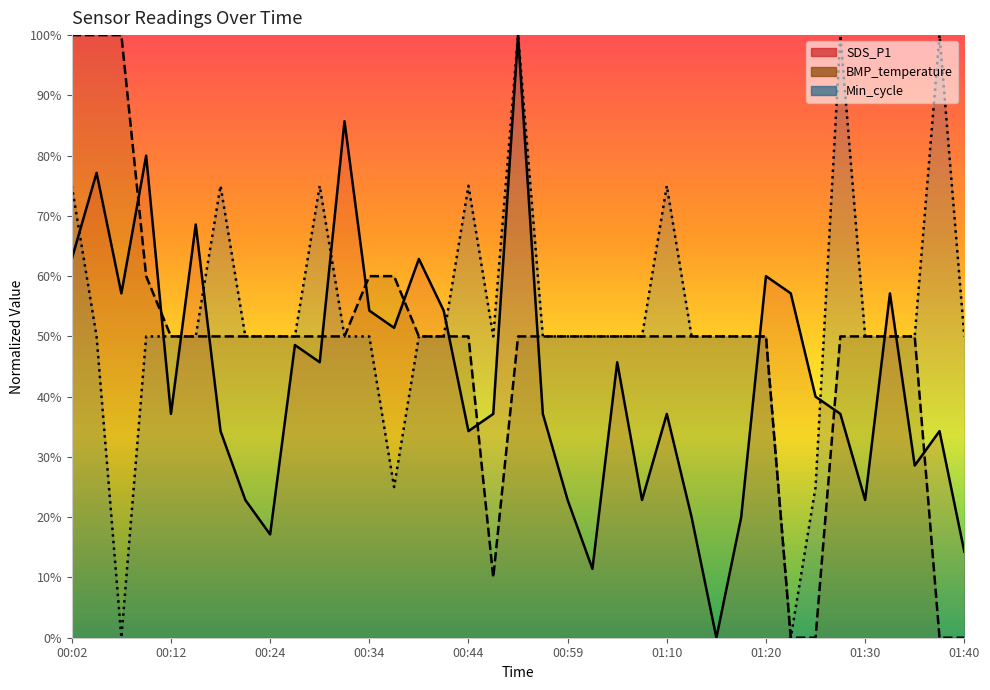

Rank the categories by SDS_P1 value from highest to lowest.

18, 11, 00:34, 00:12, 00:59, 00:02, 14, 28, 00:24, 29, 33, 12, 15, 13, 01:40, 10, 22, 30, 00:44, 17, 19, 24, 31, 01:10, 16, 35, 34, 01:20, 20, 23, 32, 25, 27, 01:30, 36, 21, 26